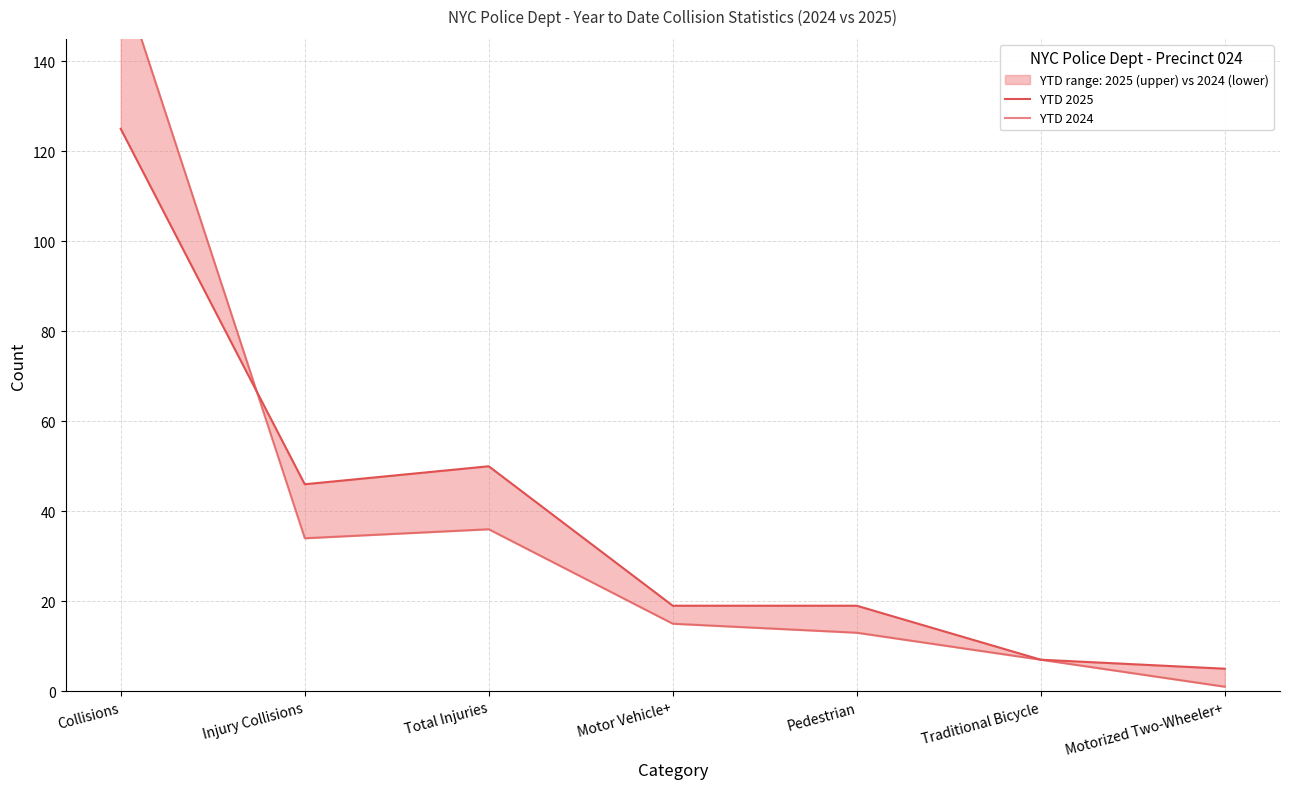

True or false: YTD 2024 has more than 0 points higher than both neighbors.

True